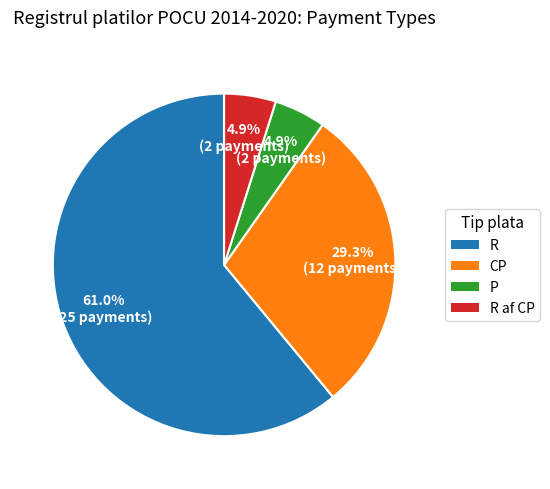

Is there a majority slice in this chart?

Yes